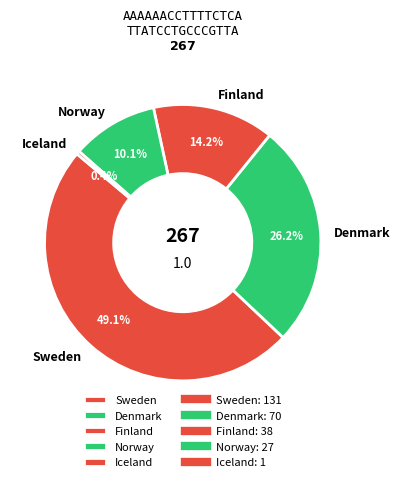

To the nearest percent, what is the difference between the largest and smallest slice percentages?

49%